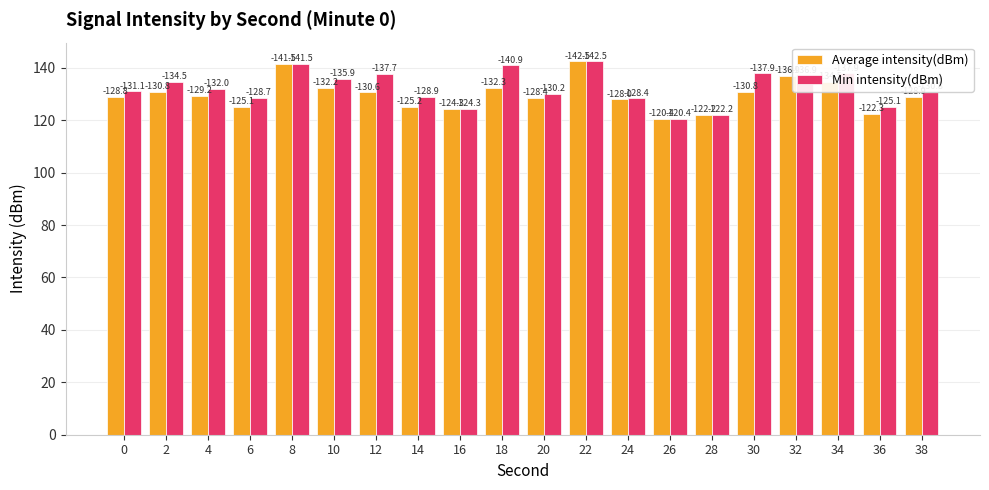

How many groups of bars are there?

20